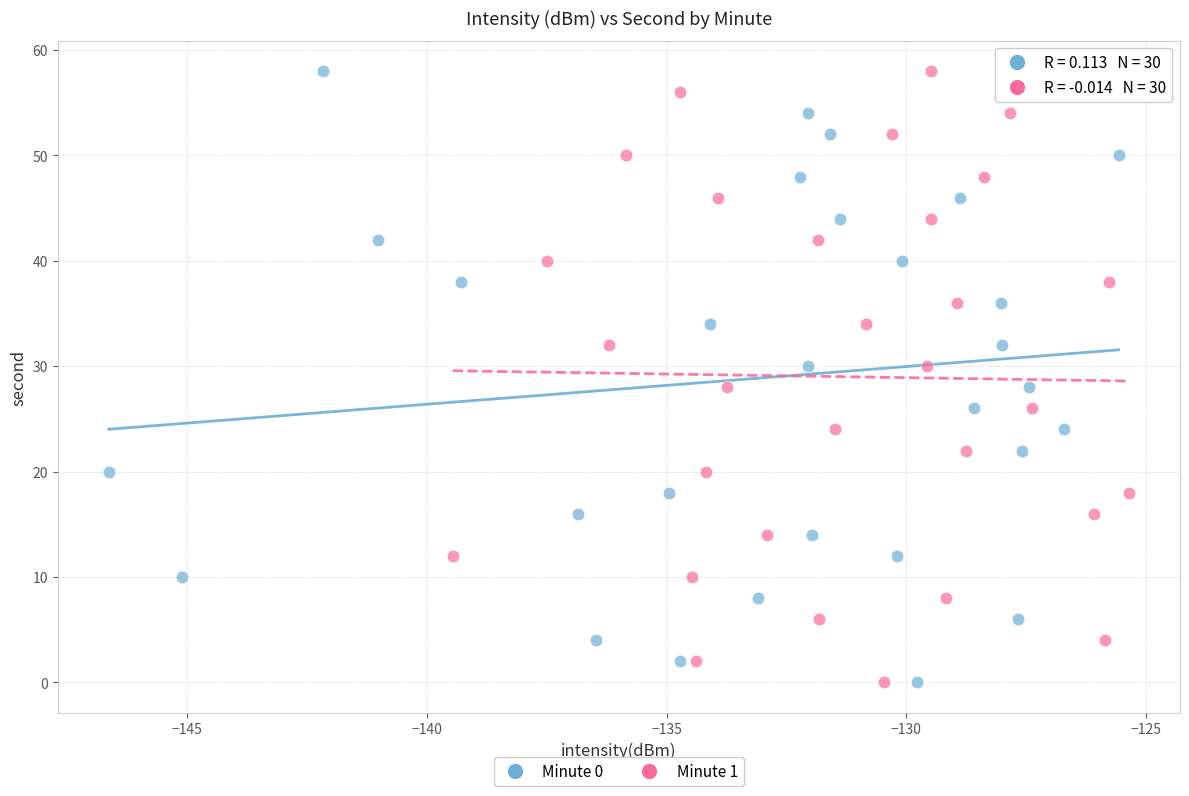

What are all the series names shown in the legend?

Minute 0, Minute 1